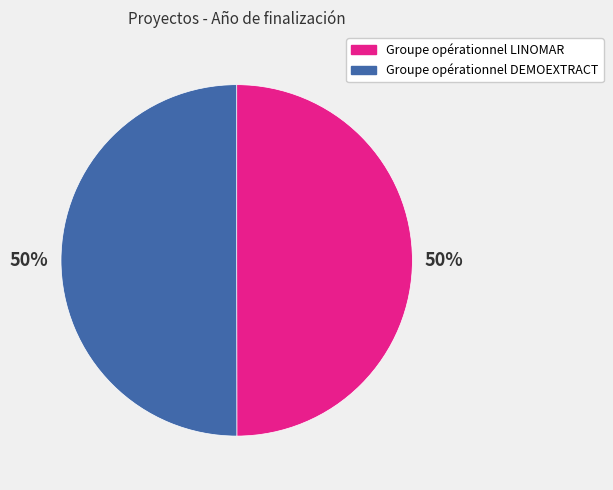

To the nearest percent, what is the average slice percentage?

50%